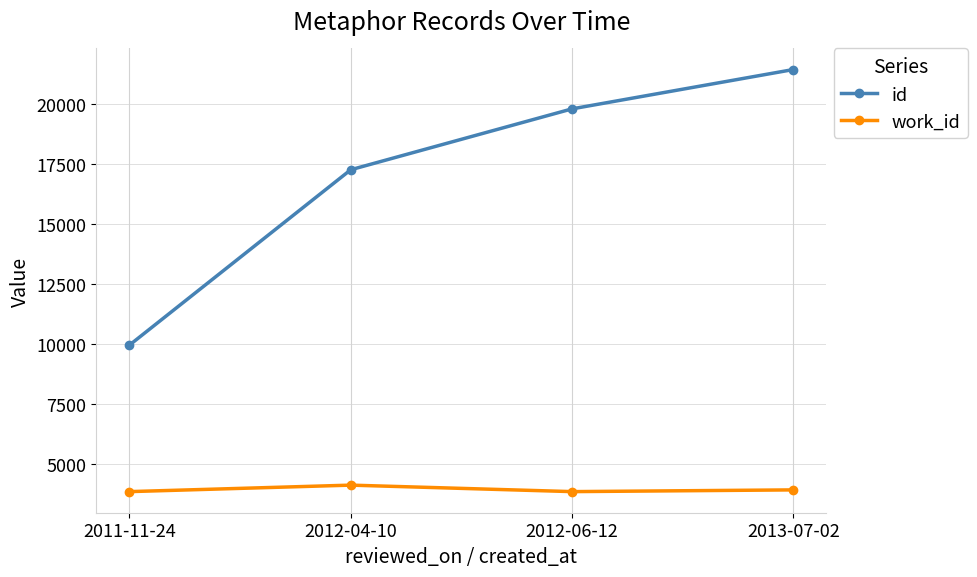

List the series in order of their peak value, highest first.

id, work_id